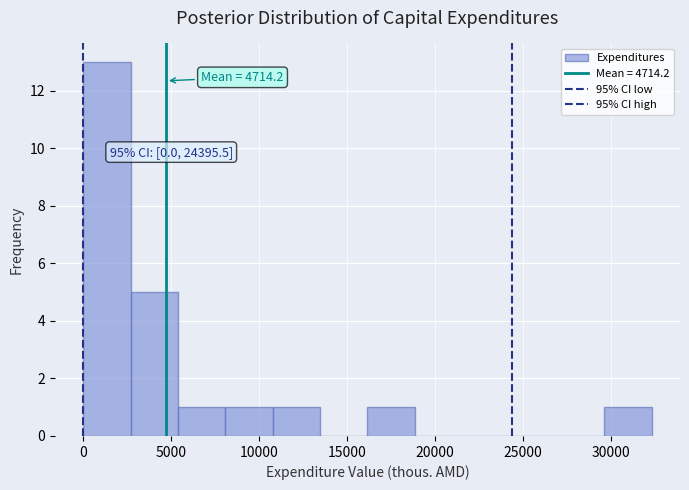

Over which range of the x-axis is the bar tallest?

0 to 2500